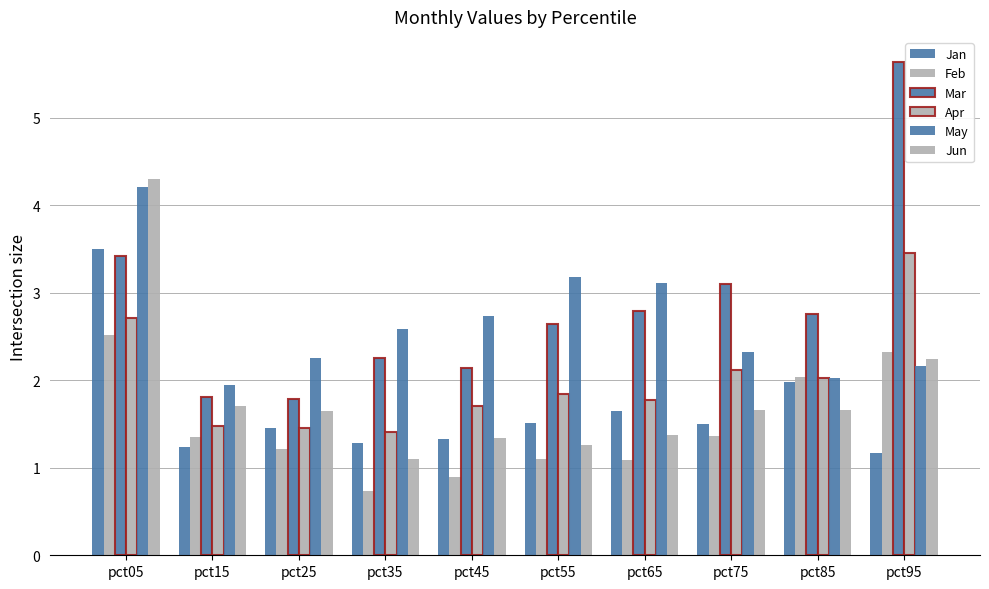

Rank the series at pct45 from lowest to highest value.

Feb, Jan, Jun, Apr, Mar, May